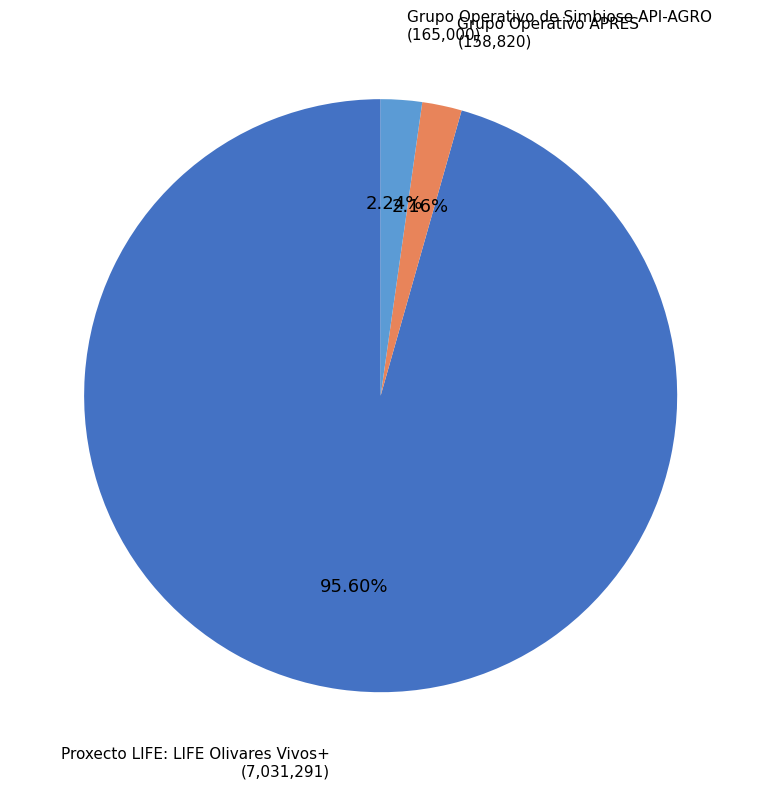

Between Proxecto LIFE: LIFE Olivares Vivos+ and Grupo Operativo APRES, which is larger?

Proxecto LIFE: LIFE Olivares Vivos+